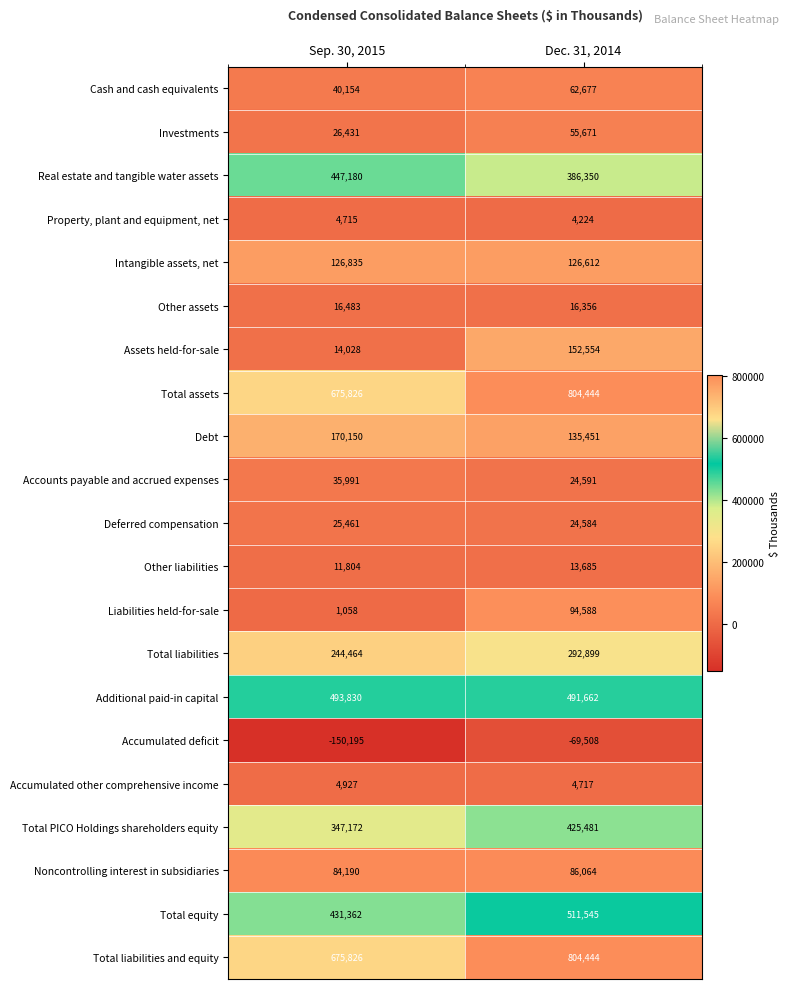

What is the difference between the Other liabilities values at Dec. 31, 2014 and Sep. 30, 2015?

1881